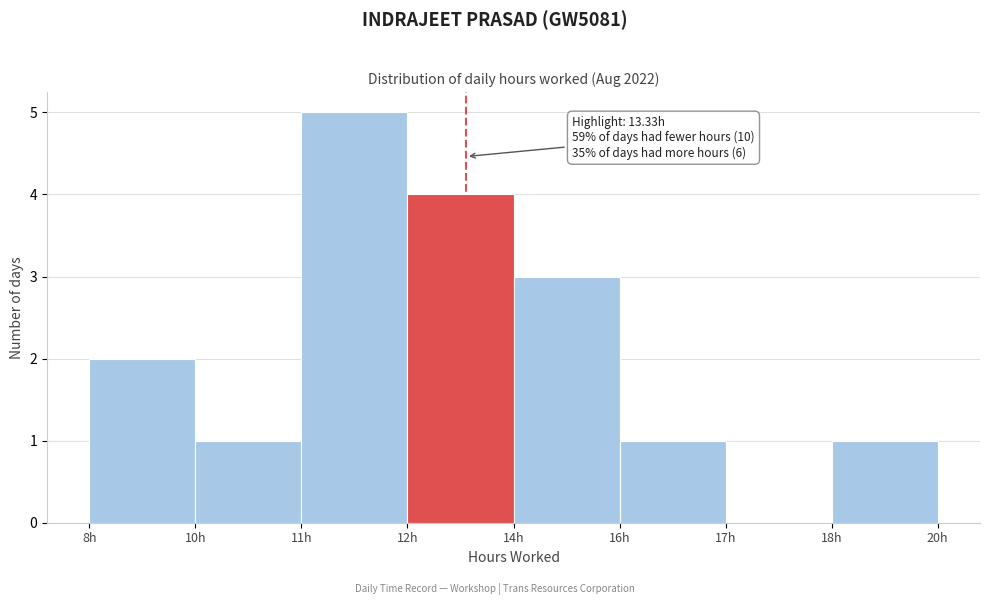

Reading left to right, list all the values displayed in this chart.

8h=2	10h=1	11h=5	12h=4	14h=3	16h=1	17h=0	18h=1